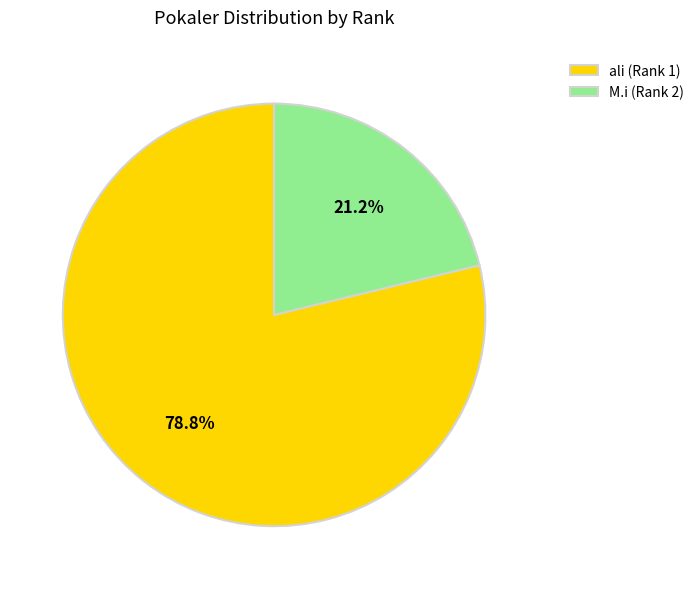

Which slice represents more than half of the pie?

ali (Rank 1)